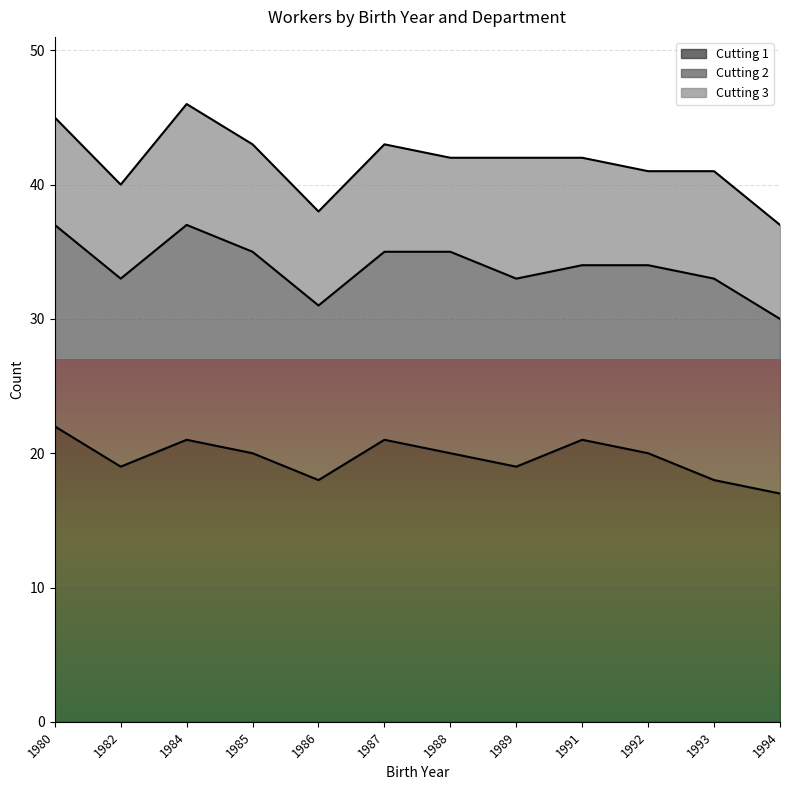

How many categories are shown in the chart?

12